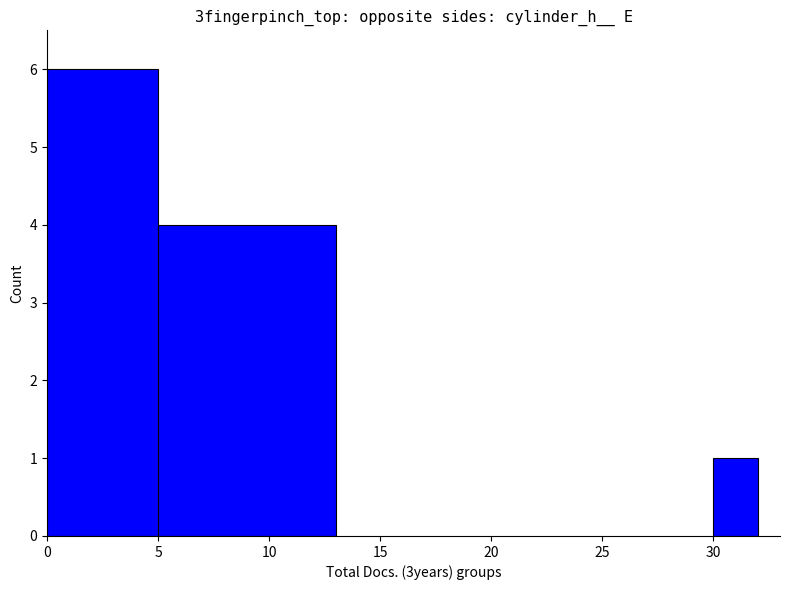

List the labels in order of value, smallest first.

30, 10, 0